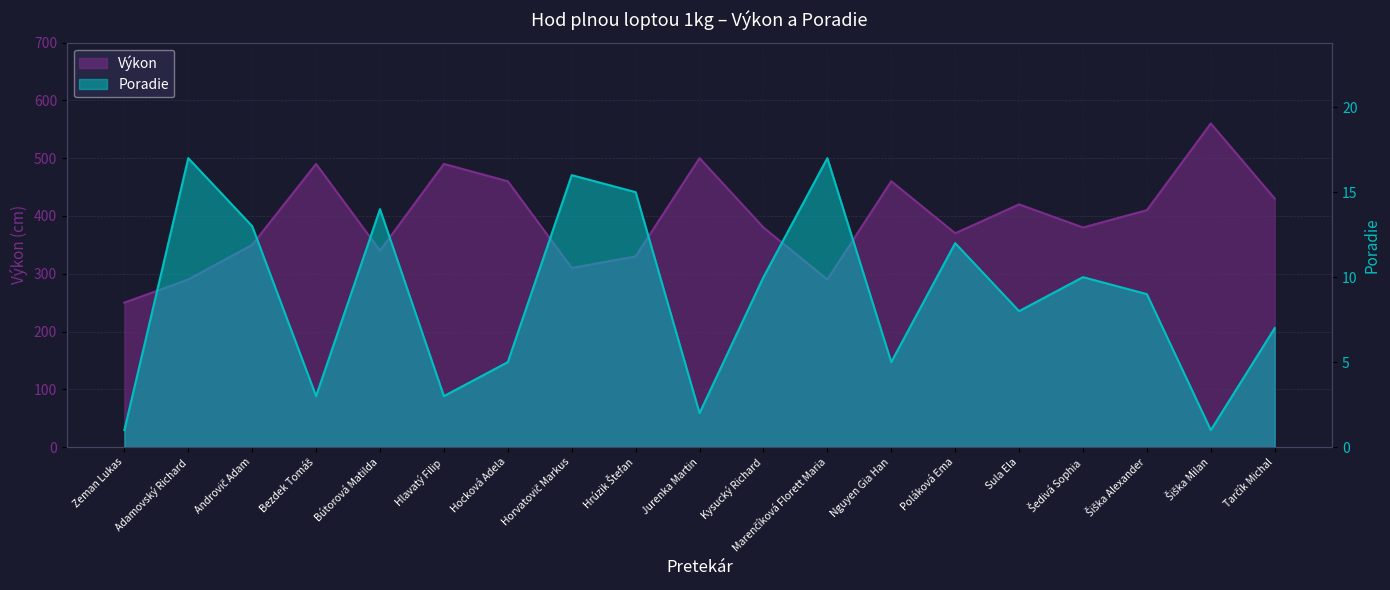

What is the total value across all series at Nguyen Gia Han?

465